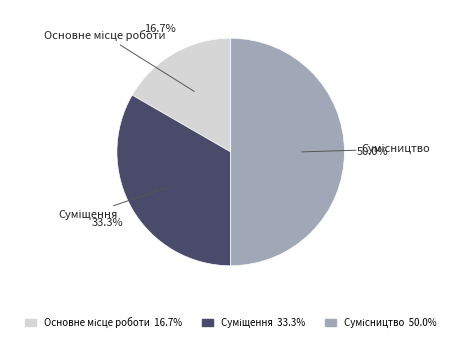

What is the ratio of the value at Основне місце роботи to the value at Сумісництво?

0.3